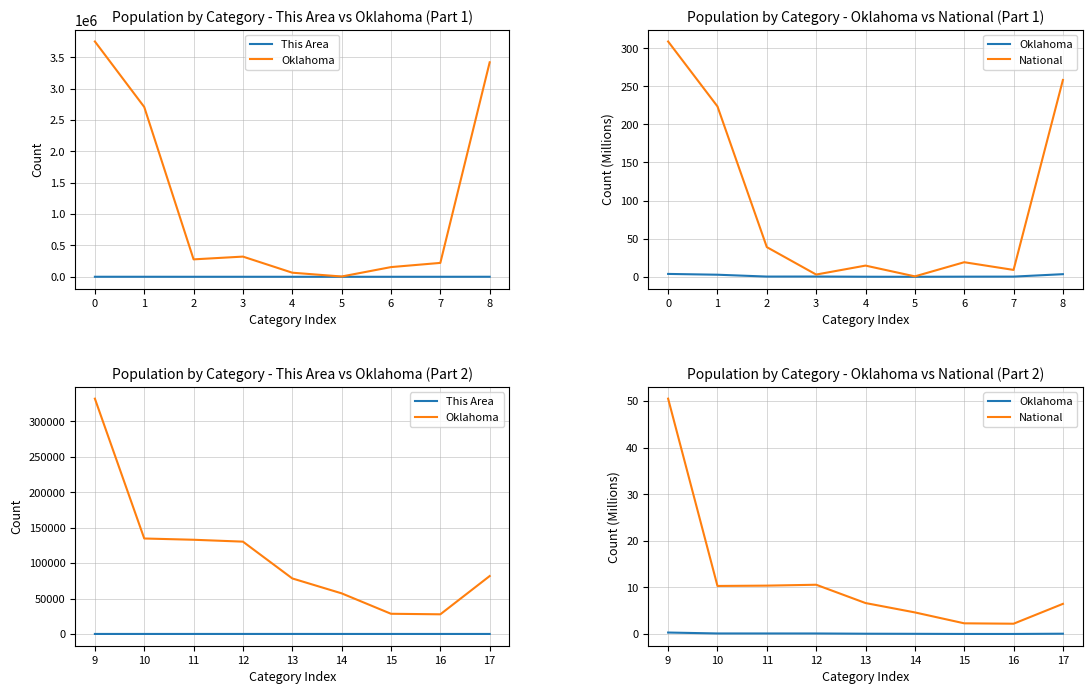

Where is the first local maximum for This Area?

13